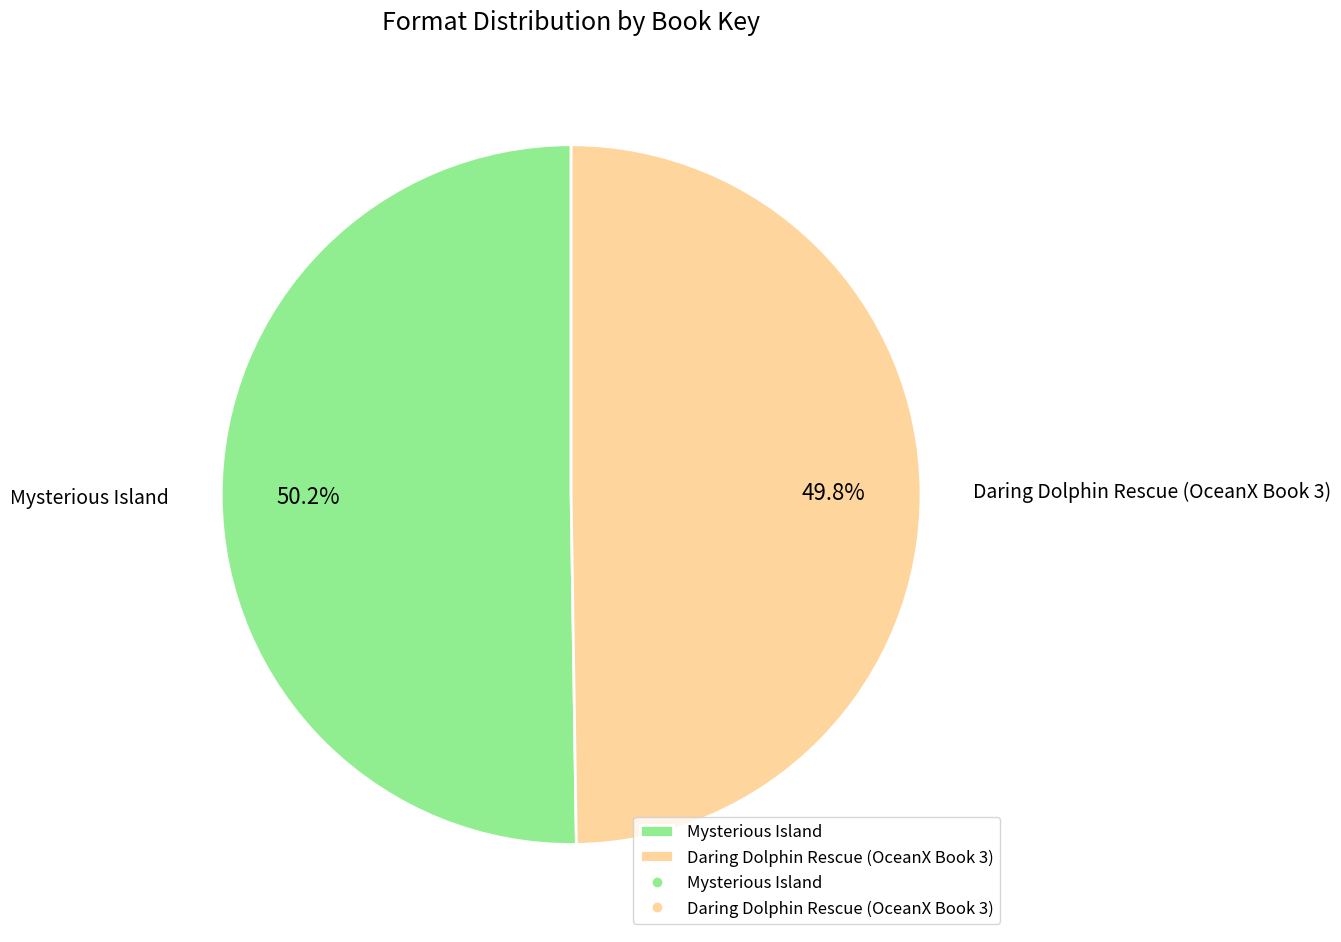

How many slices are in this pie chart?

2